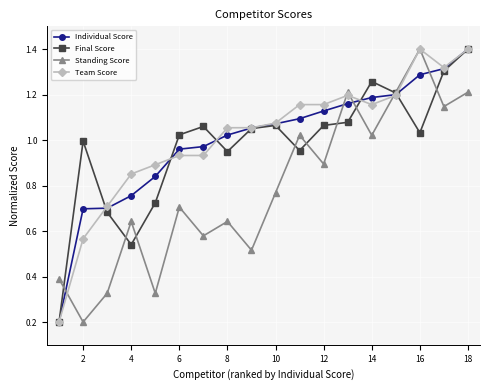

True or false: Standing Score has more than 2 interior local peaks.

True